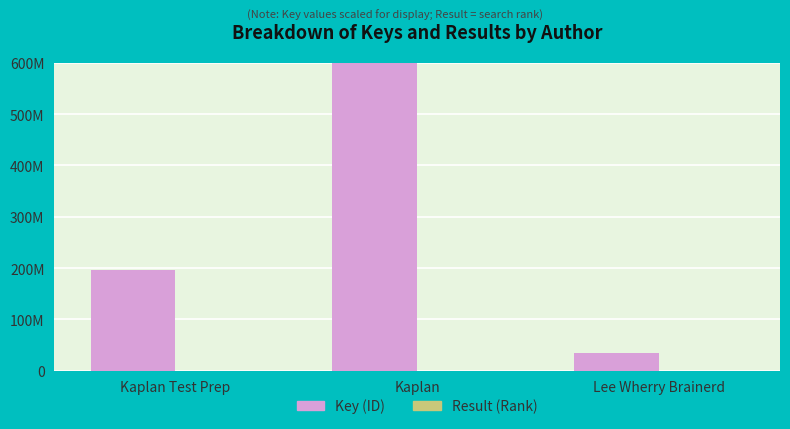

What position from the right is Kaplan?

2